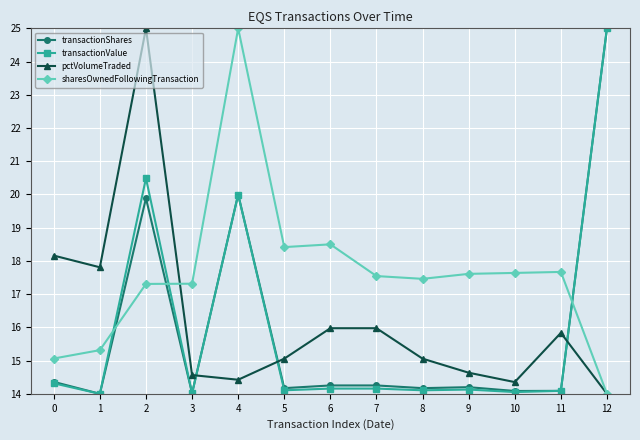

What is the total value across all series at 9?

60.6